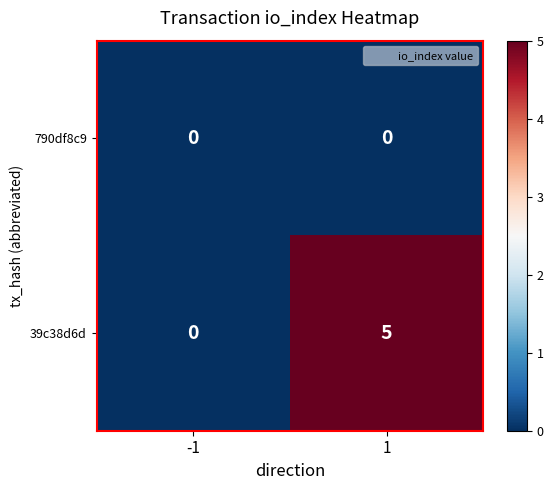

What is the maximum value shown in the chart?

5